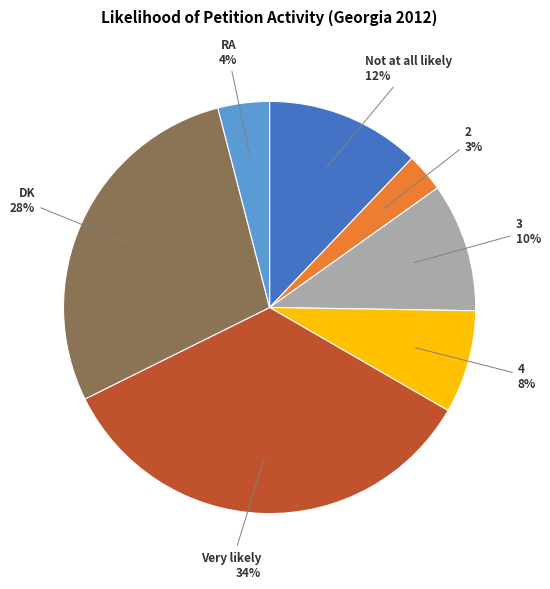

To the nearest percent, what is the average slice percentage?

14%